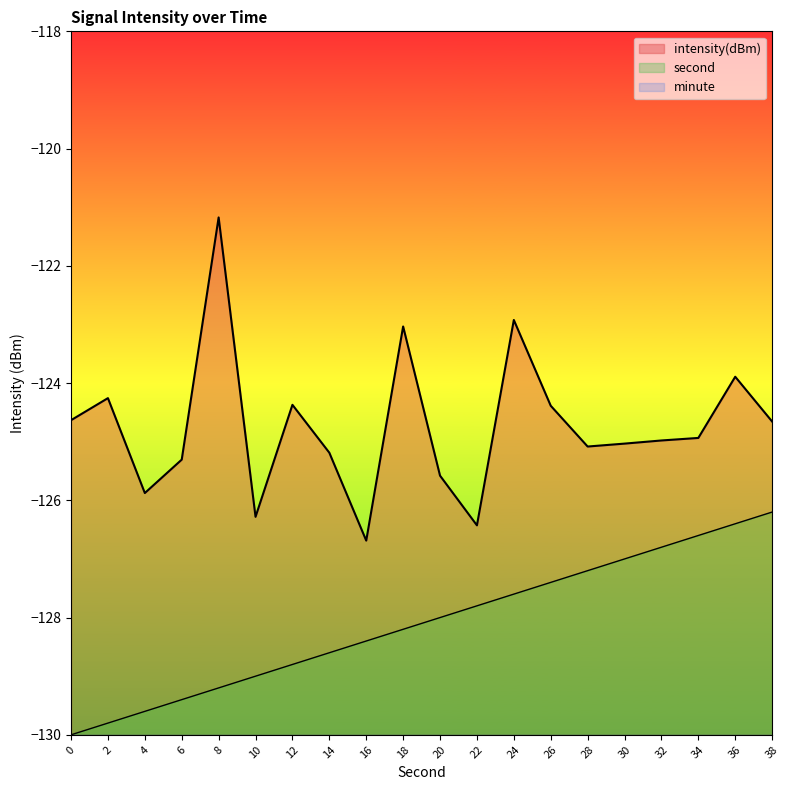

Count the number of data series in this chart.

3